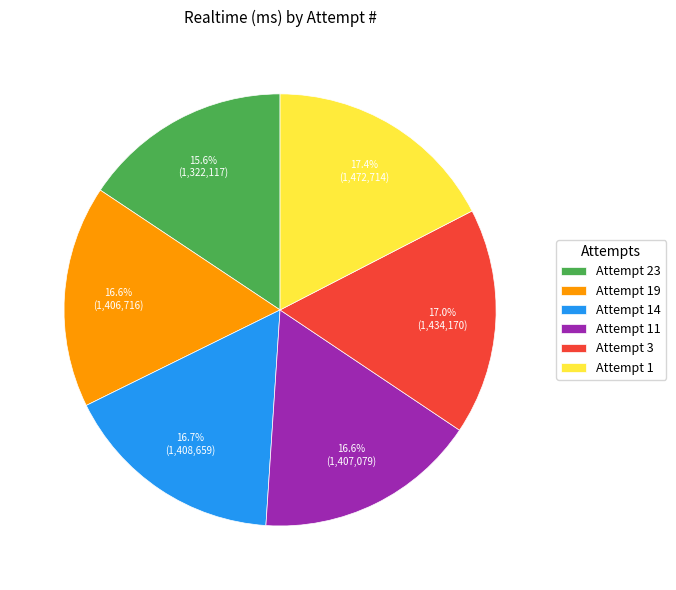

Which slice is the smallest?

Attempt 23